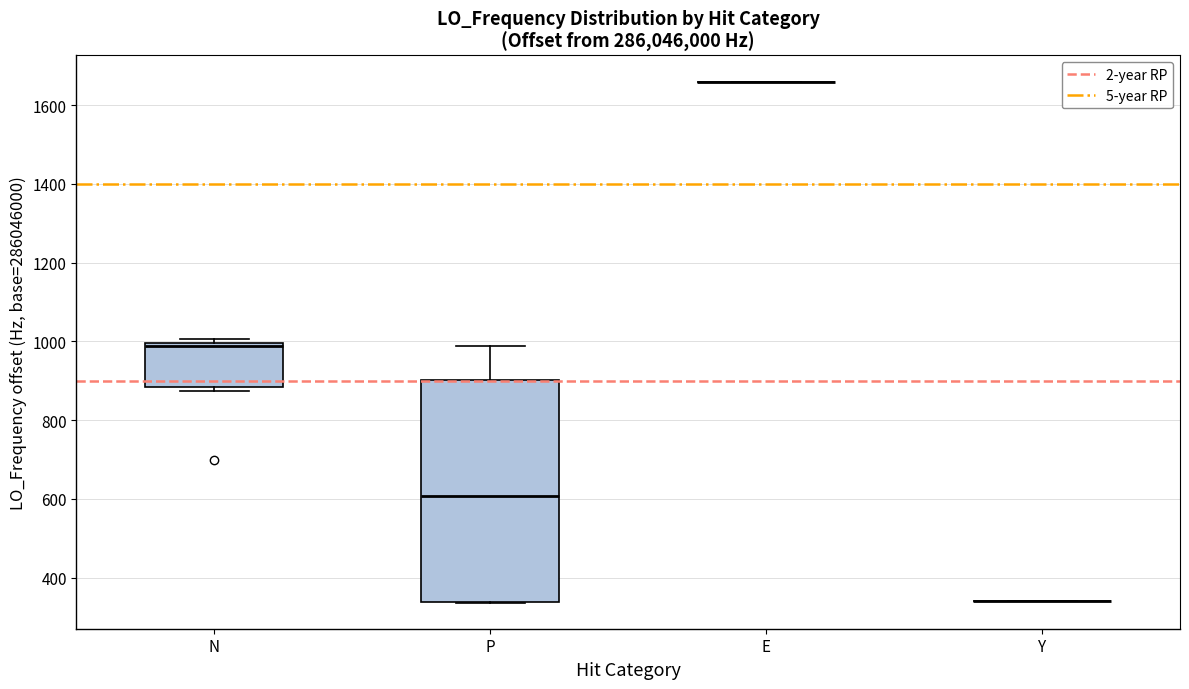

Where does the median line of the box for N sit on the y-axis? The values are not printed on the chart, so give them approximately, as read against the axis.

980